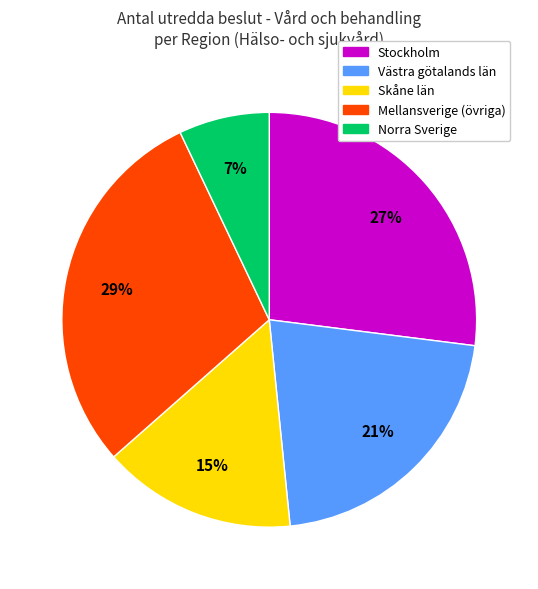

To the nearest percent, what is the difference between the largest and smallest slice percentages?

22%